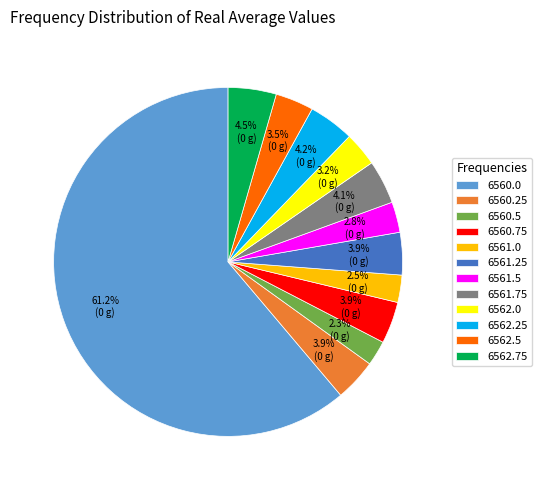

What is the majority slice?

6560.0